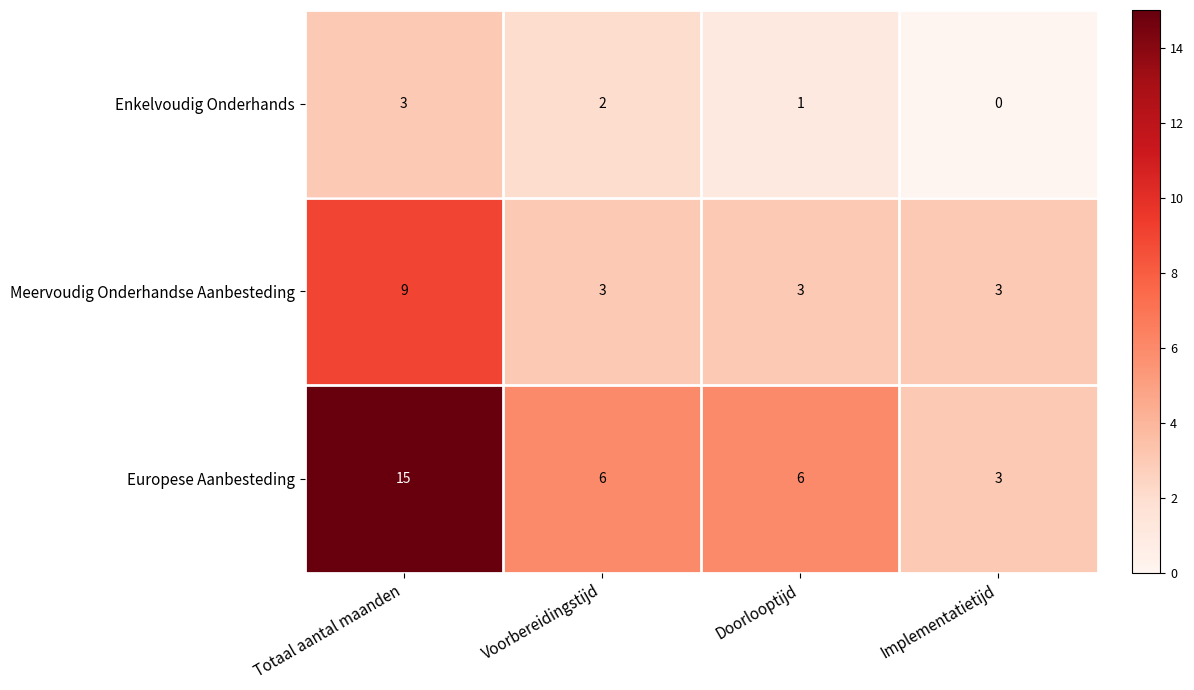

At which category is the sum across all series the highest?

Totaal aantal maanden